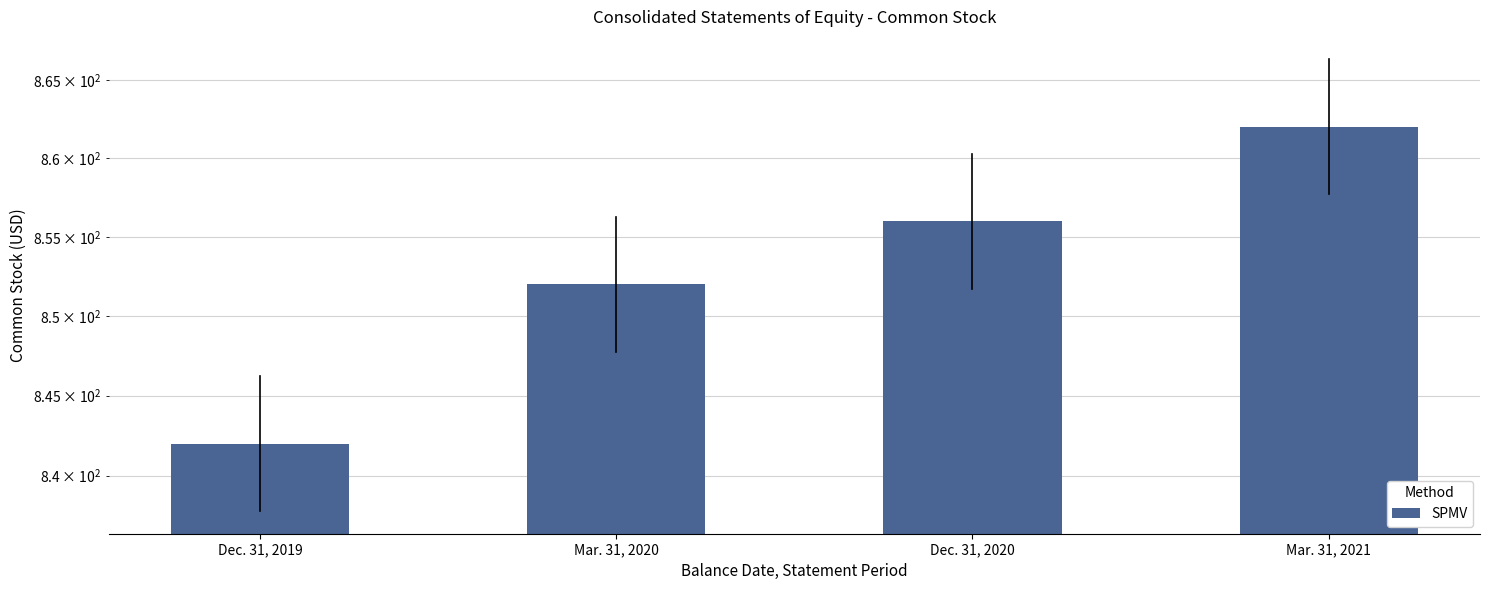

At which category does the chart reach its peak across all series?

Mar. 31, 2021